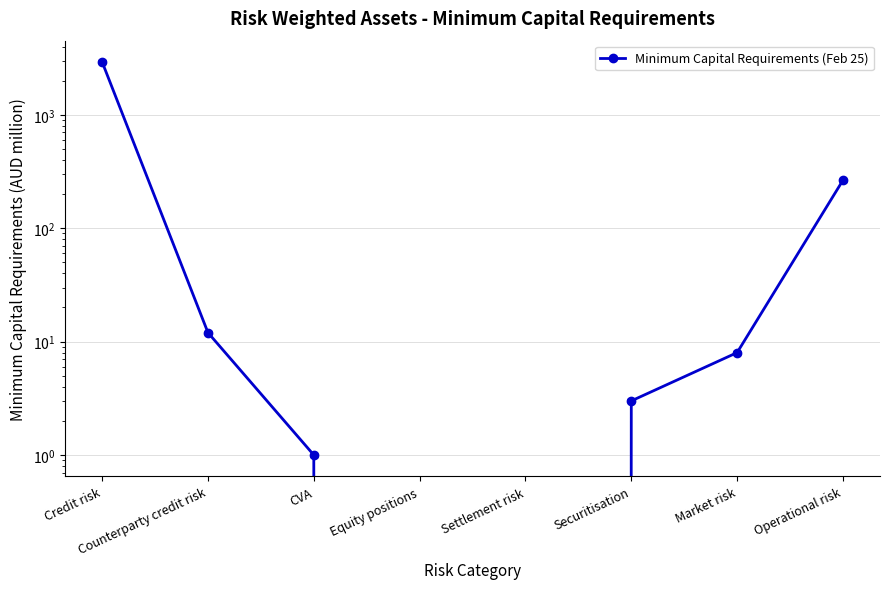

True or false: the data has more than 0 interior local peaks.

False